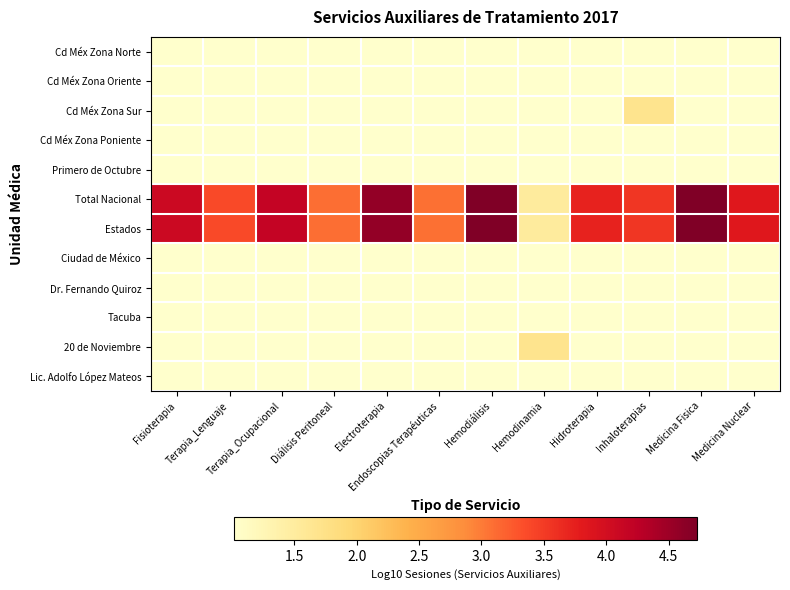

Which series has the largest total across all categories?

Total Nacional